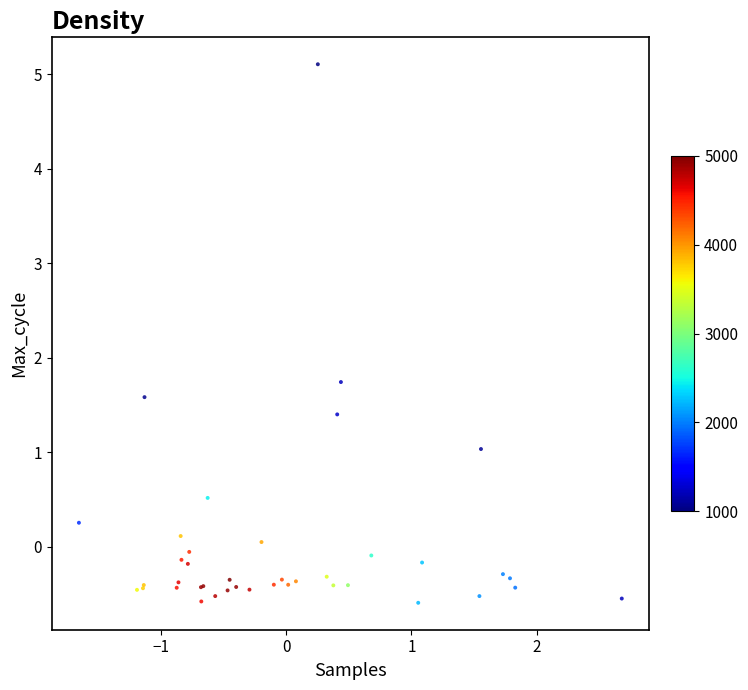

What Y value in the scatter plot is closest to 2?

1.7